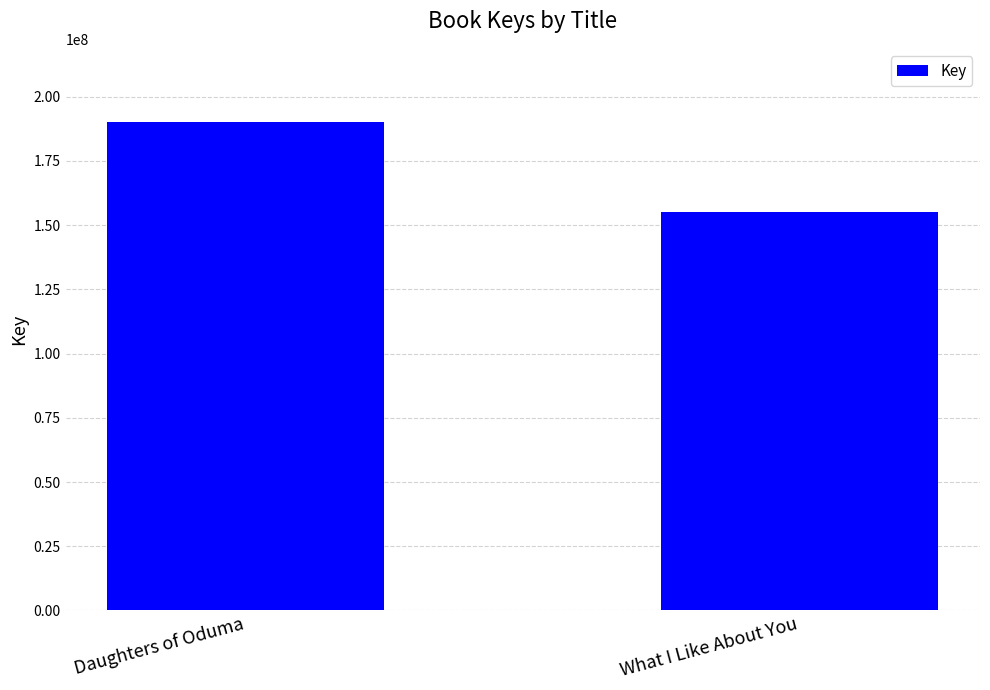

Which has a higher value, What I Like About You or Daughters of Oduma?

Daughters of Oduma